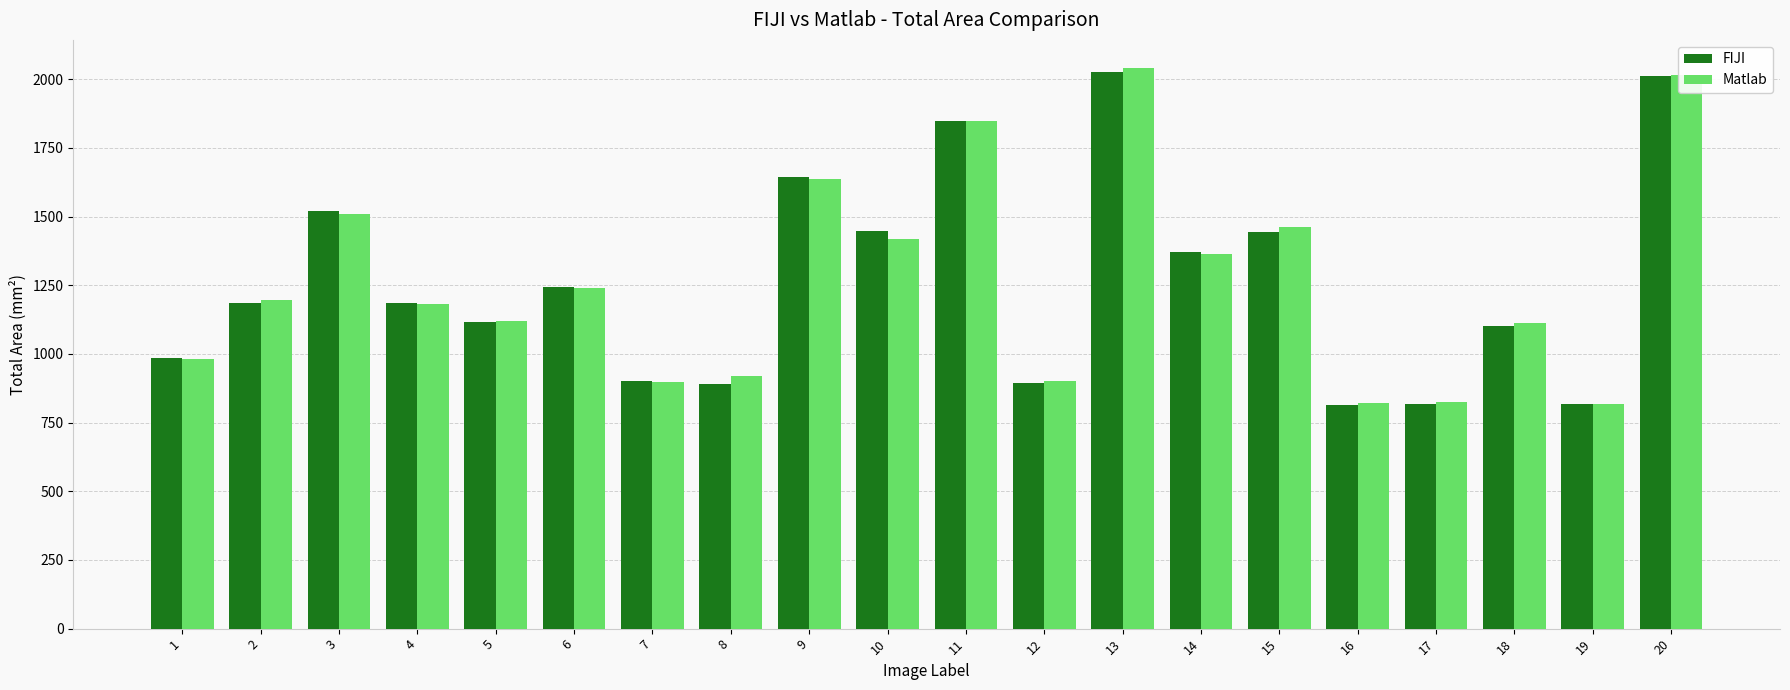

What is the highest value of the Matlab series?

2041.0